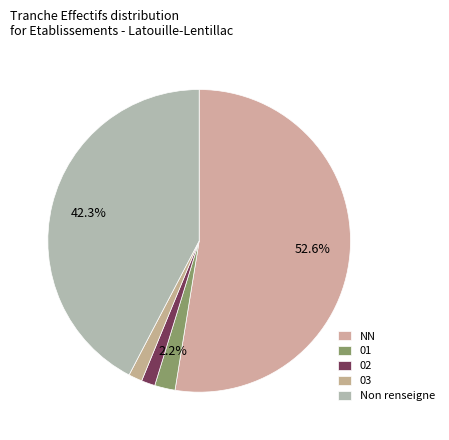

What percentage is the 01 slice, to the nearest percent?

2%